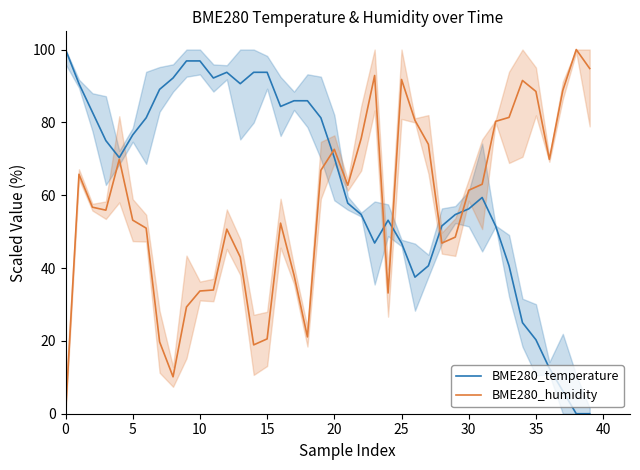

What is the label of the 25th point from the left?

24